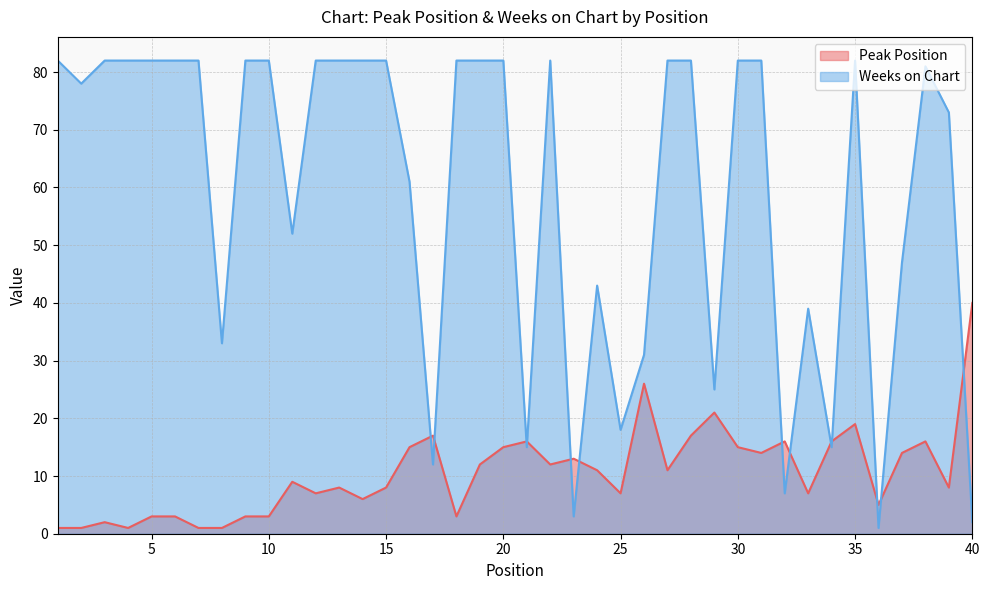

Which category has the lowest value in the Peak Position series?

1